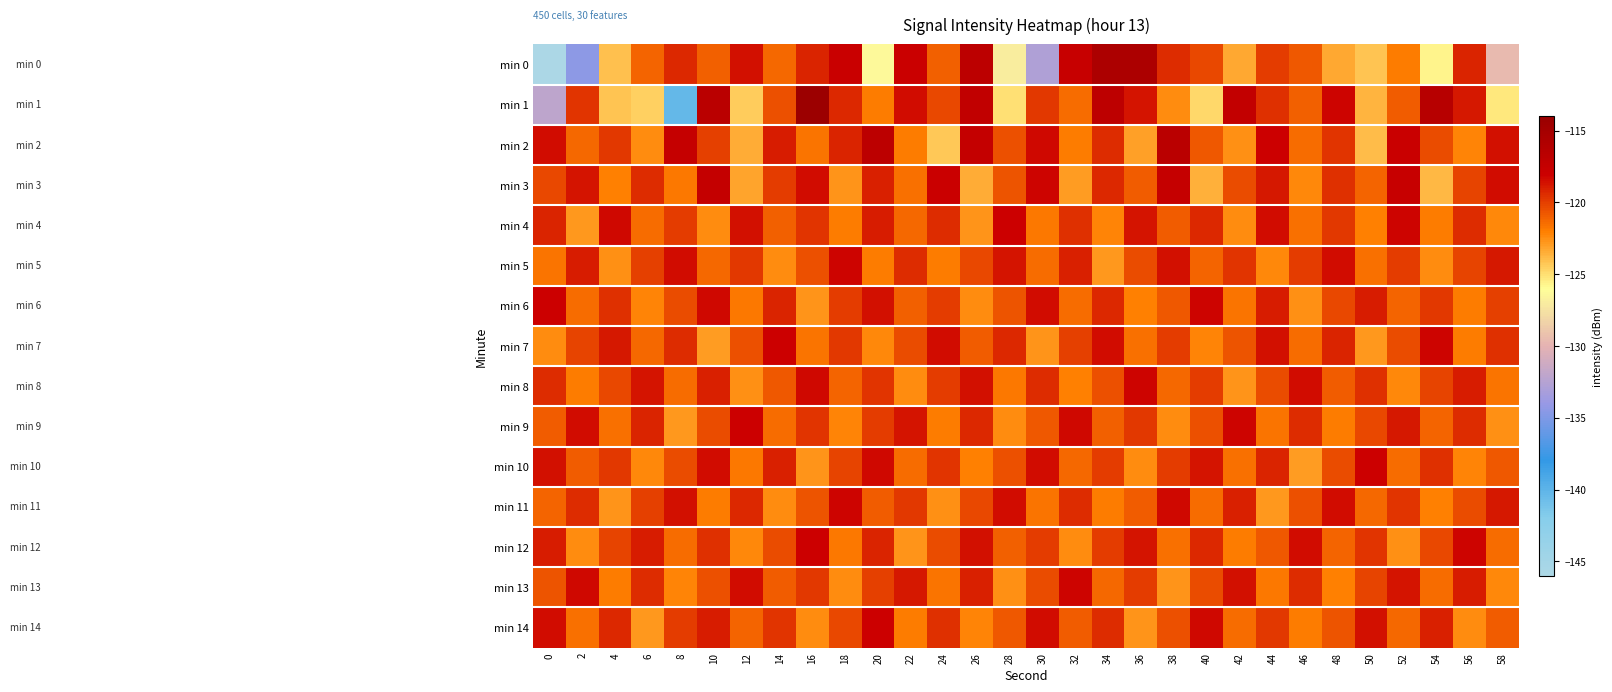

What is the maximum value shown in the chart?

-114.3